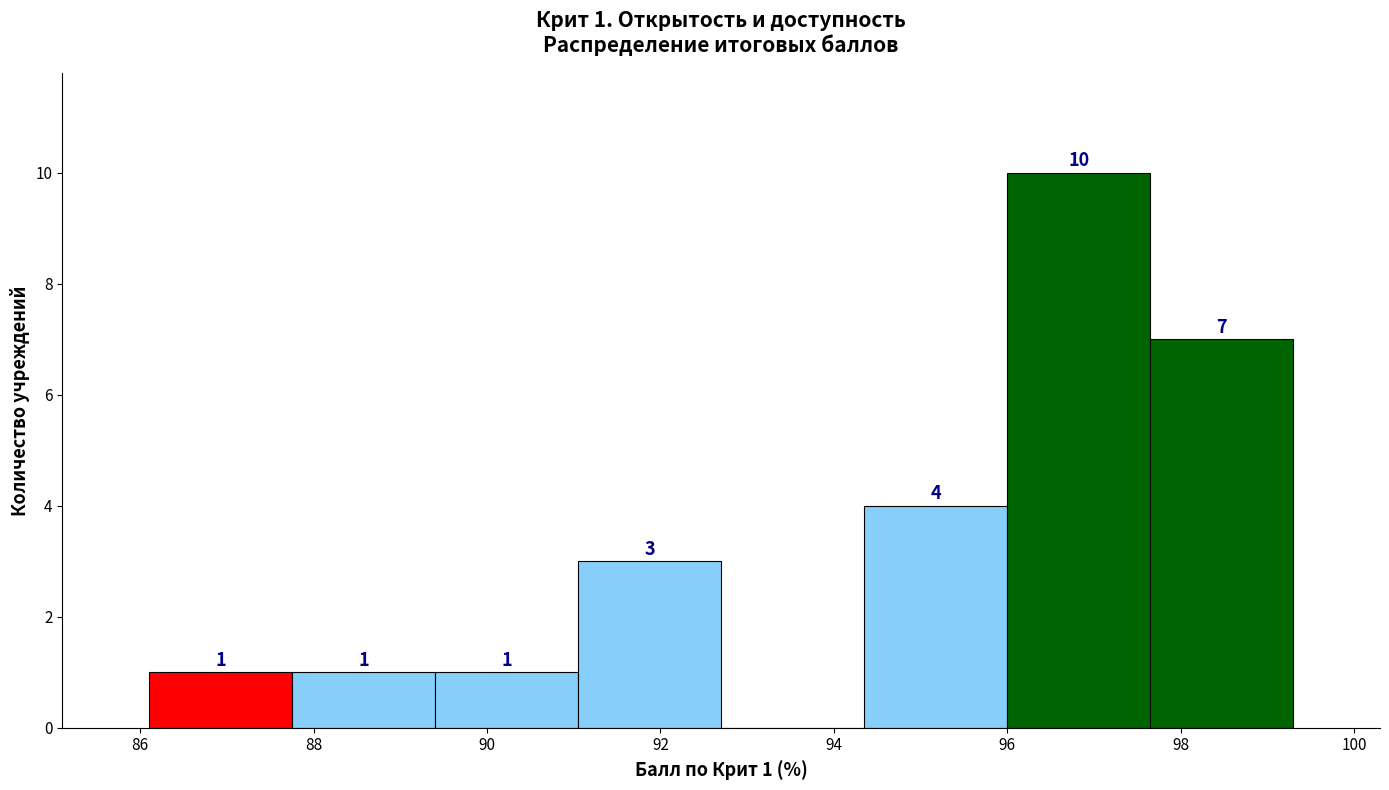

Which range on the x-axis has the tallest bar?

96.00 to 97.65